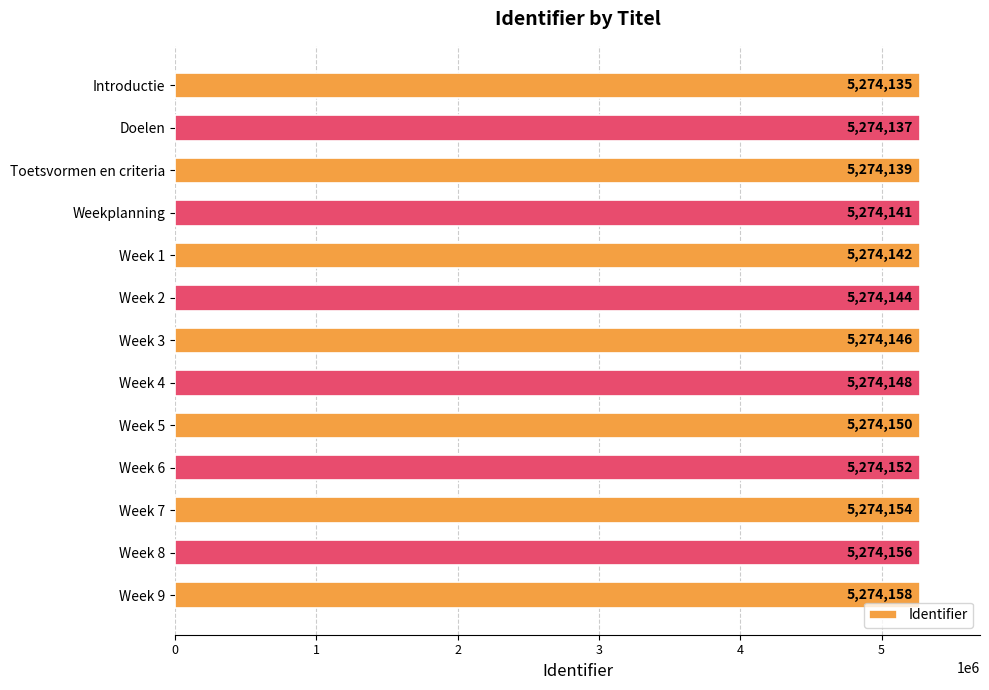

Reading top to bottom, what are all the values shown in this chart?

Introductie=5274135	Doelen=5274137	Toetsvormen en criteria=5274139	Weekplanning=5274141	Week 1=5274142	Week 2=5274144	Week 3=5274146	Week 4=5274148	Week 5=5274150	Week 6=5274152	Week 7=5274154	Week 8=5274156	Week 9=5274158